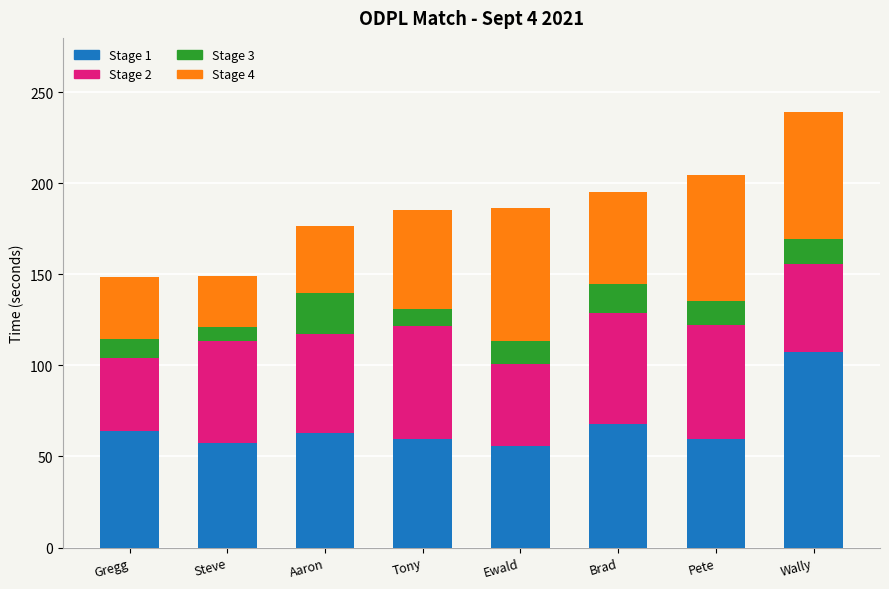

The value of Stage 1 at Pete is 59.6. True or false?

True